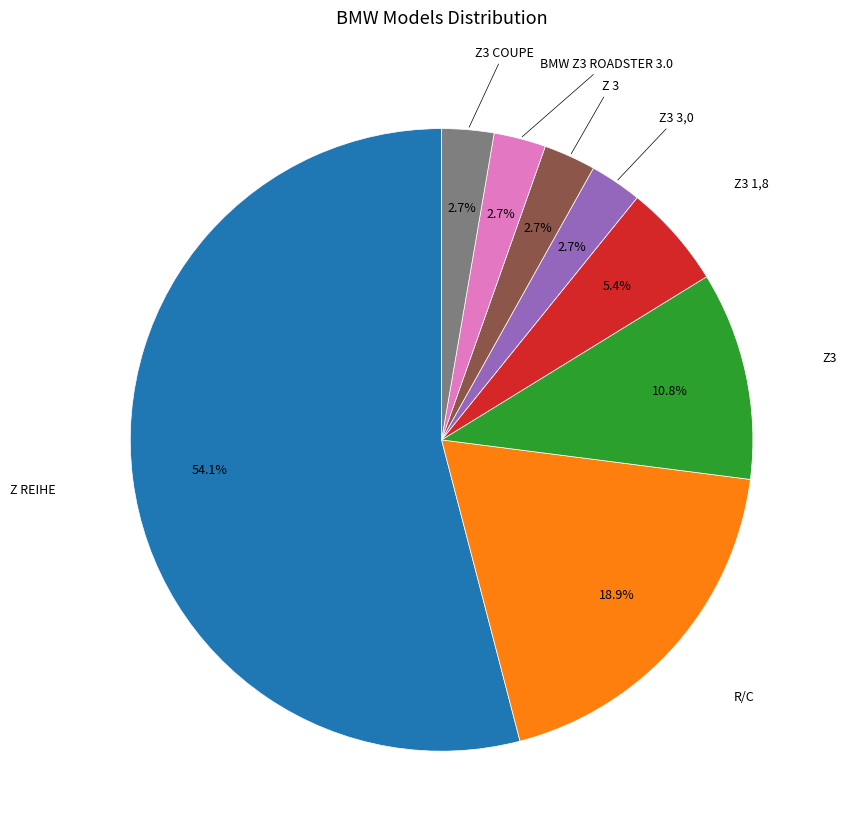

What percentage do BMW Z3 ROADSTER 3.0 and Z3 together represent?

13.5%